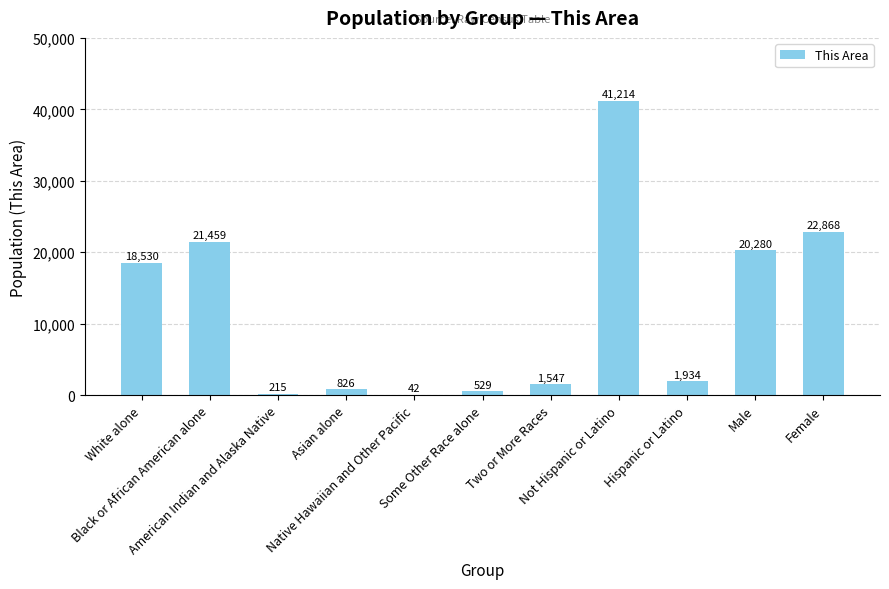

What is the sum of all values?

129444